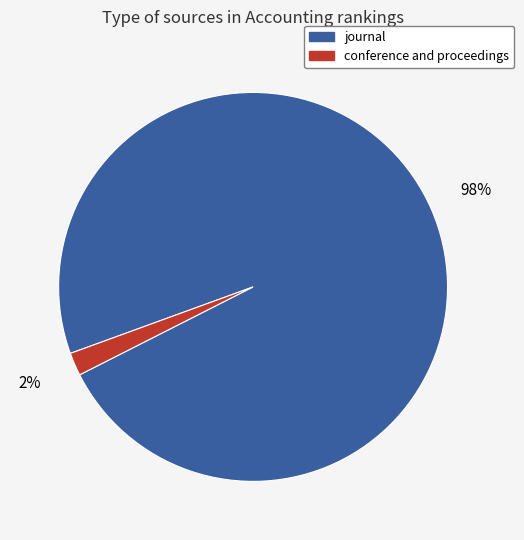

Is the sum of journal and conference and proceedings greater than half?

Yes